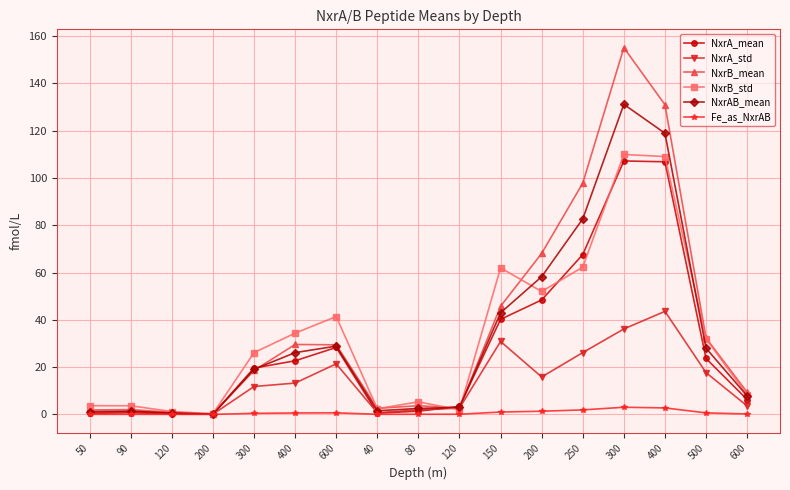

How many lines are shown in the chart?

6